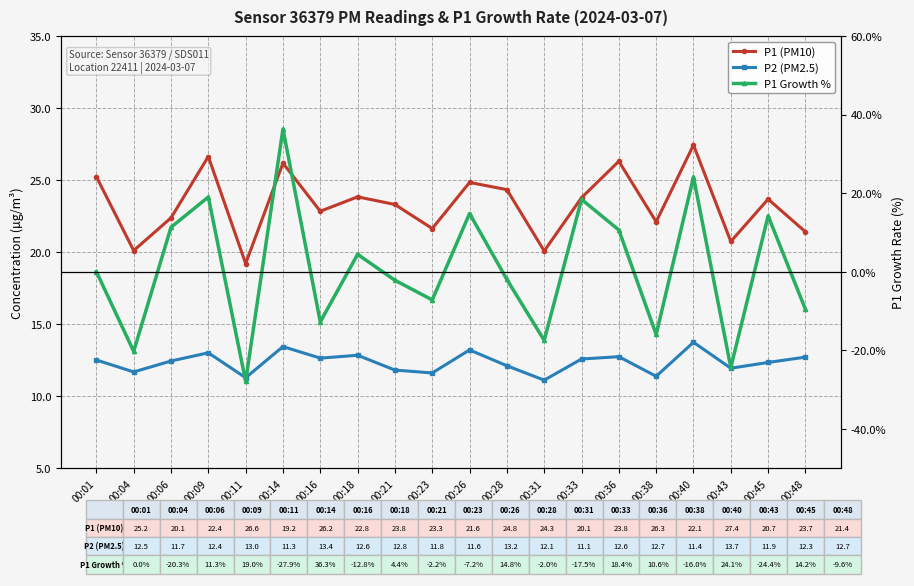

What is the smallest value displayed?

-27.9